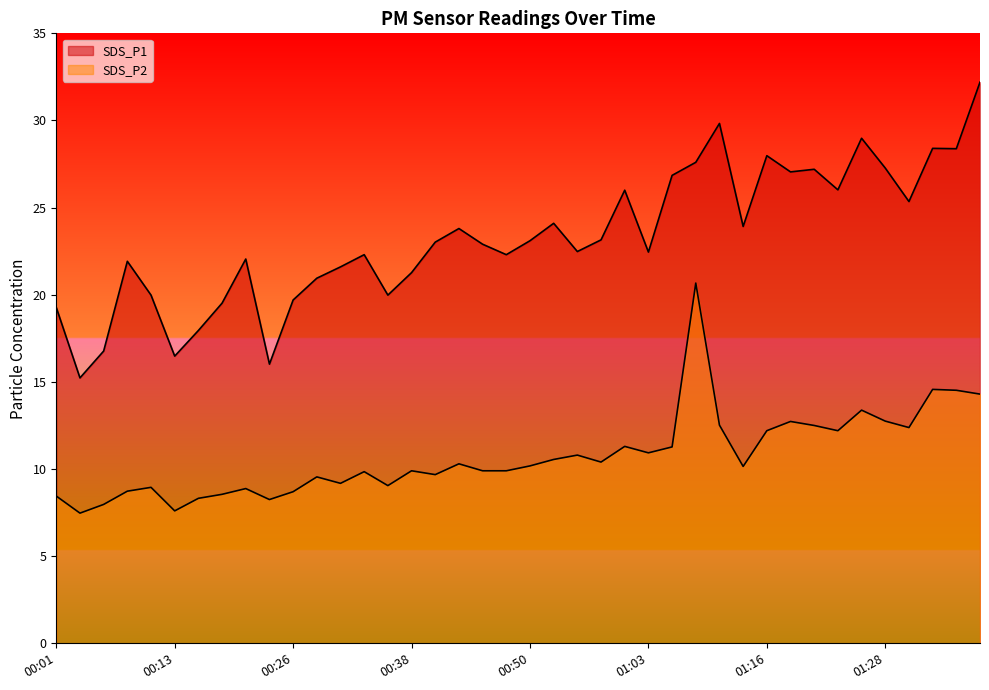

Rank the series at 00:23 from highest to lowest value.

SDS_P1, SDS_P2